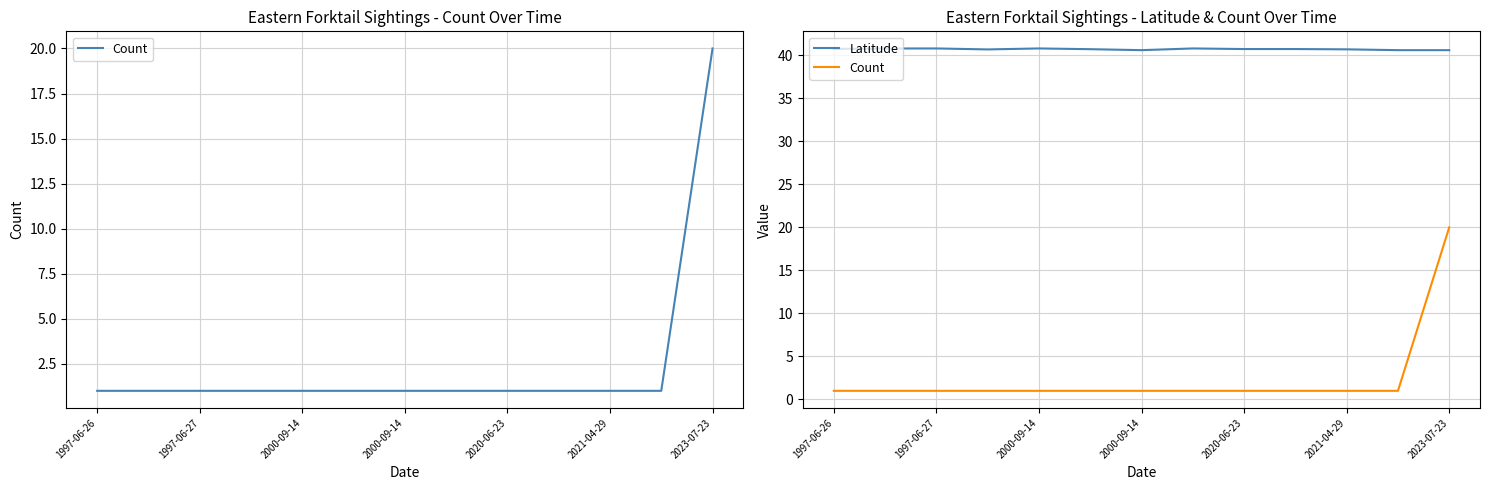

What is the label of the 13th point from the right?

1997-06-26